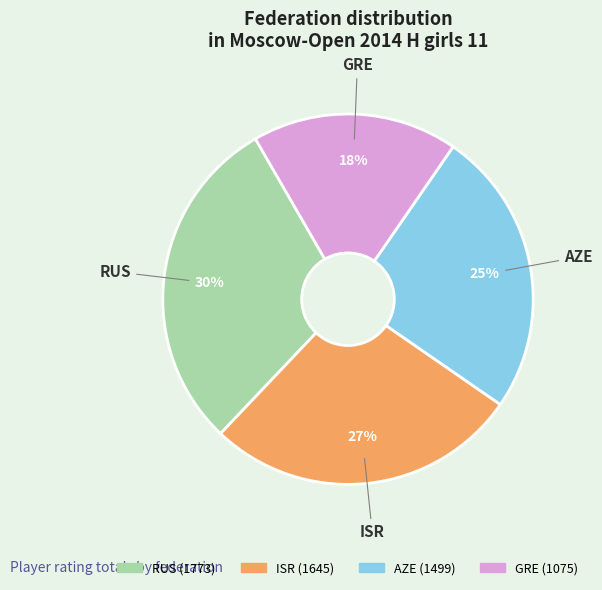

Which slice is the largest?

RUS